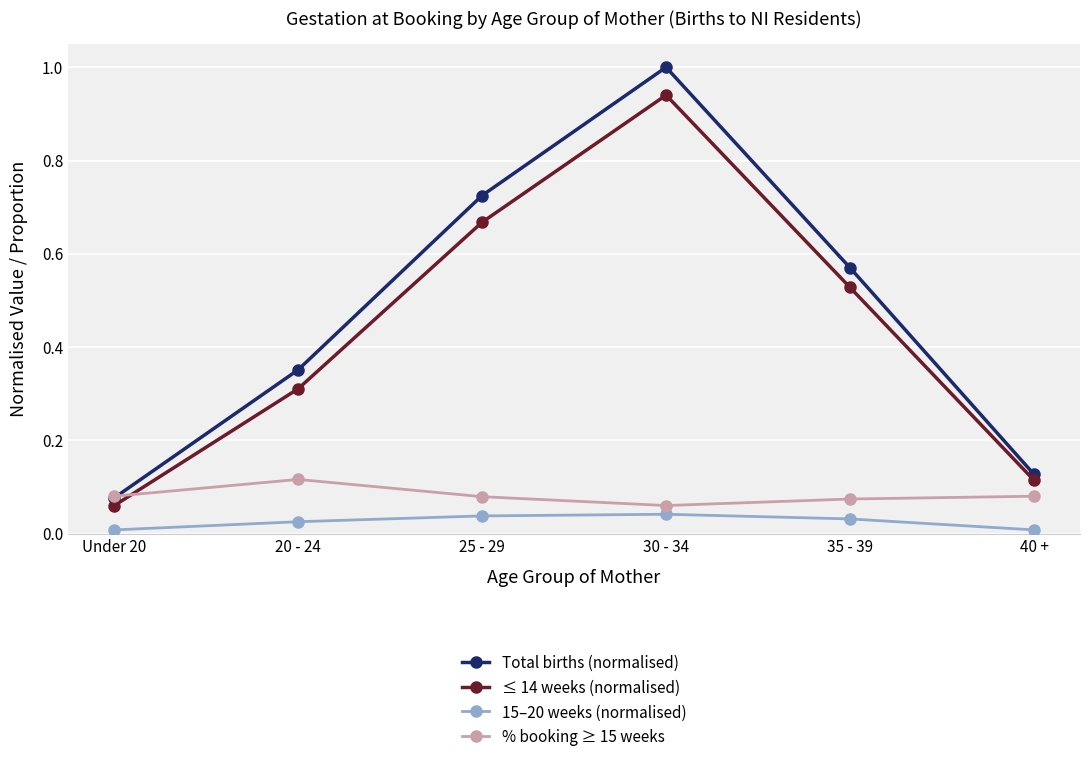

The value of Total births (normalised) at 40 + is 0.2. True or false?

False